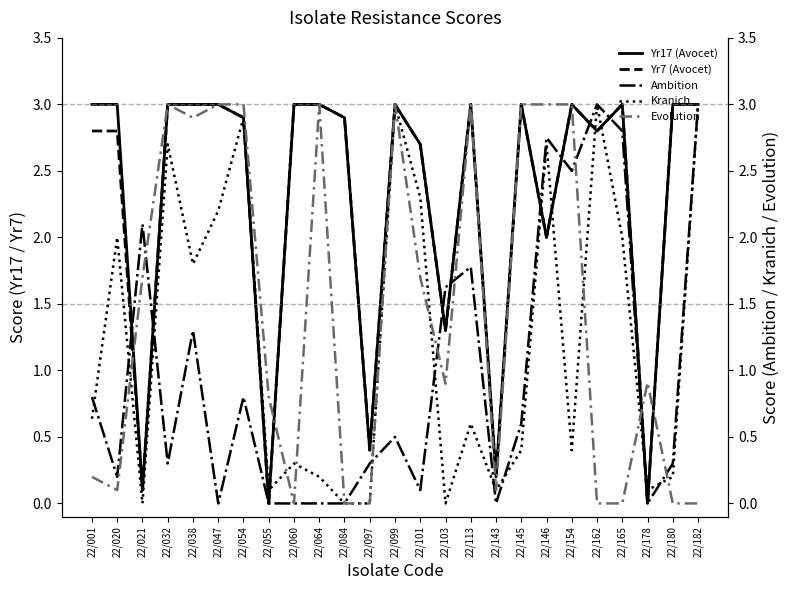

What is the sum of the Kranich values at 22/154 and 22/084?

0.4